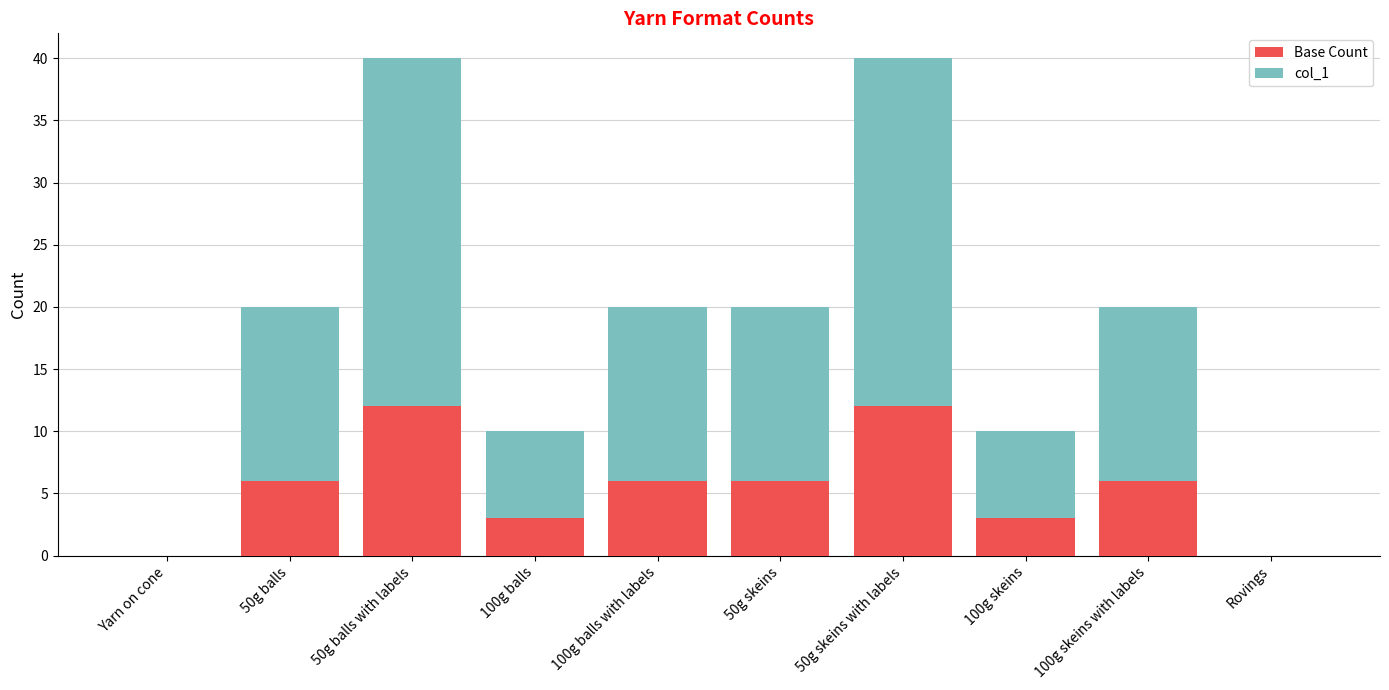

True or false: Base Count has a value of 3 at 100g skeins.

True